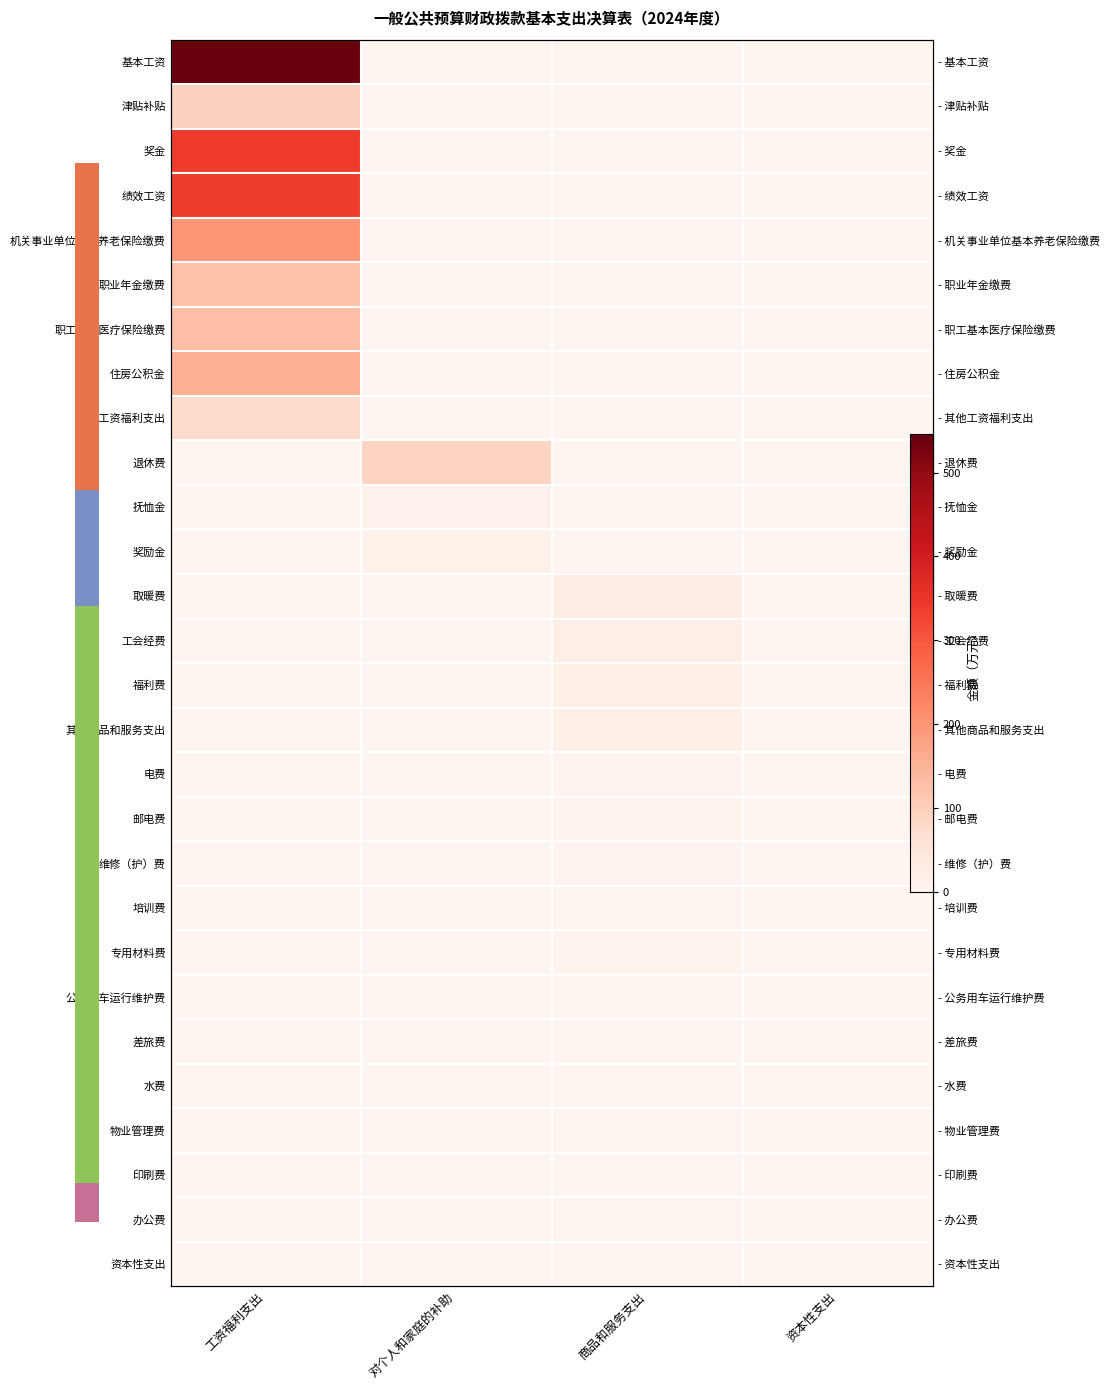

At 商品和服务支出, list the series in order from largest to smallest.

取暖费, 工会经费, 福利费, 其他商品和服务支出, 专用材料费, 邮电费, 电费, 维修（护）费, 培训费, 物业管理费, 办公费, 差旅费, 水费, 公务用车运行维护费, 印刷费, 基本工资, 津贴补贴, 奖金, 绩效工资, 机关事业单位基本养老保险缴费, 职业年金缴费, 职工基本医疗保险缴费, 住房公积金, 其他工资福利支出, 退休费, 抚恤金, 奖励金, 资本性支出